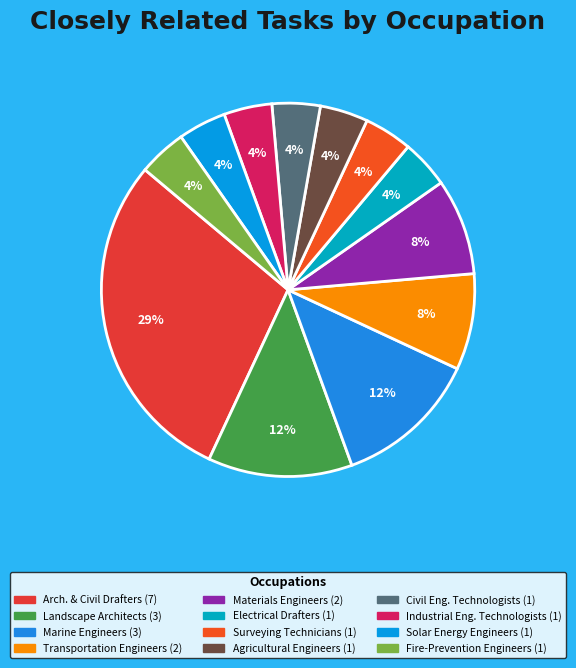

Rank the categories by value from lowest to highest.

Electrical and Electronics Drafters, Surveying and Mapping Technicians, Agricultural Engineers, Civil Engineering Technologists, Industrial Engineering Technologists, Solar Energy Systems Engineers, Fire-Prevention and Protection Engineers, Transportation Engineers, Materials Engineers, Landscape Architects, Marine Engineers and Naval Architects, Architectural and Civil Drafters